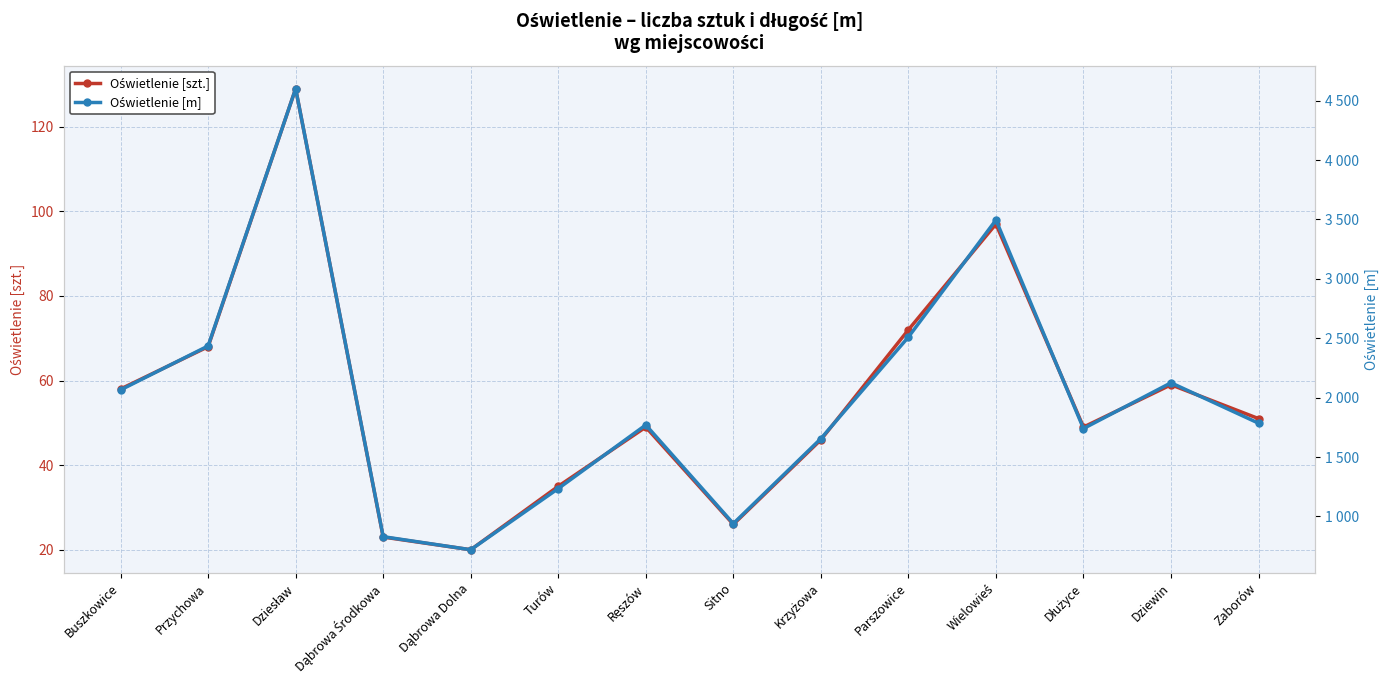

Count the number of data series in this chart.

2